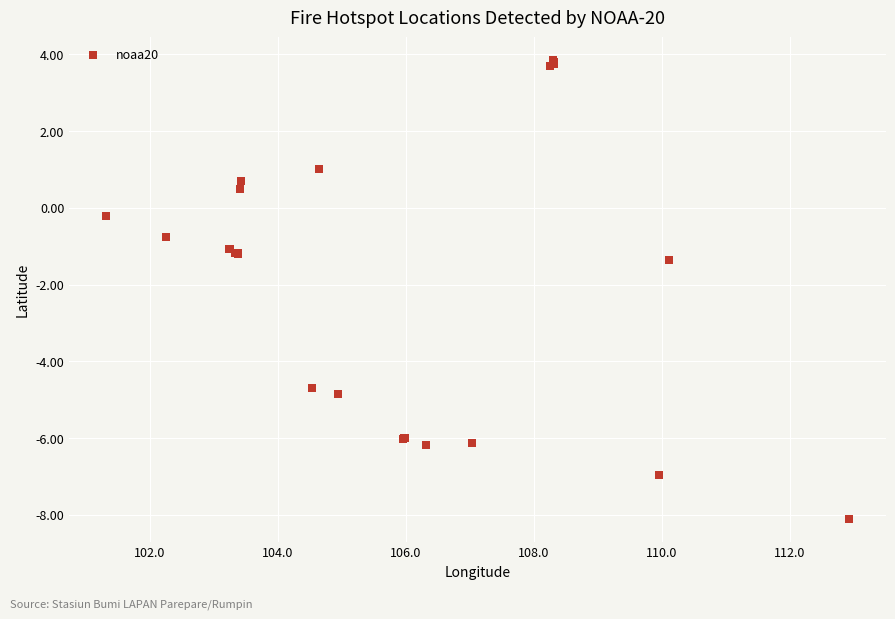

What Y value in the scatter plot is closest to -2?

-1.4